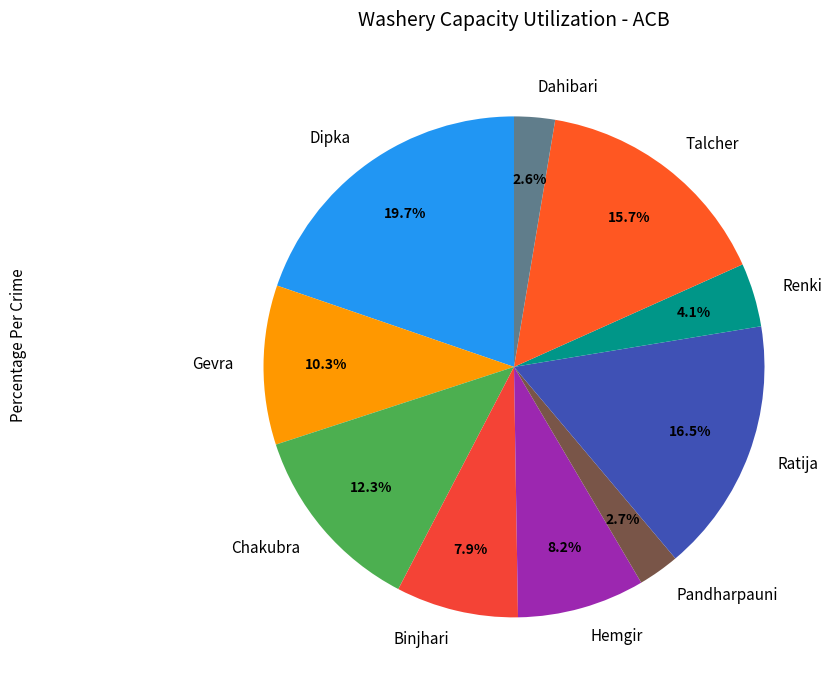

The Chakubra slice represents 12% of the pie. True or false?

True